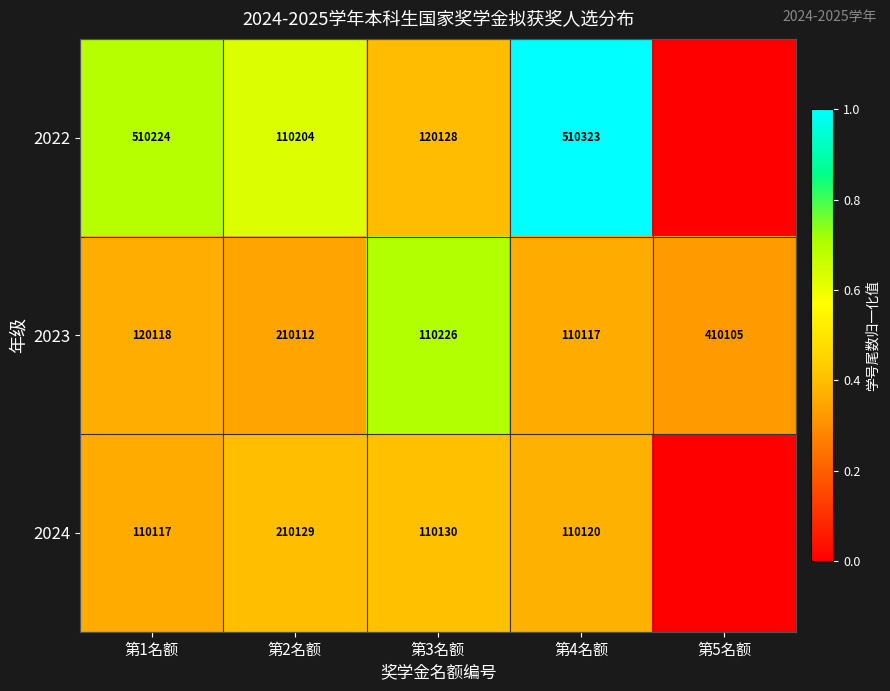

What is the total value across all series at 第4名额?

730560